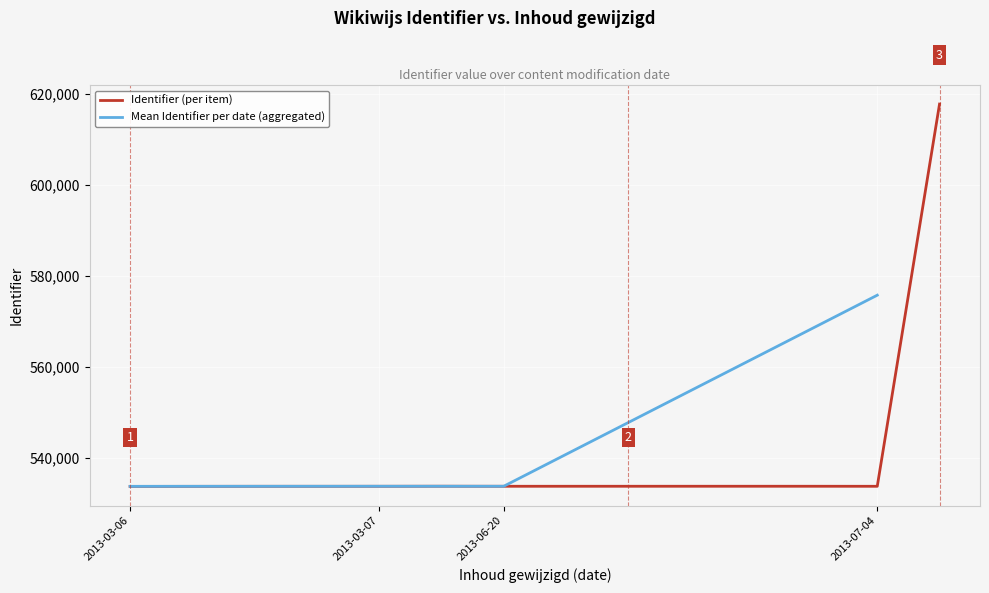

What is the average value?

539748